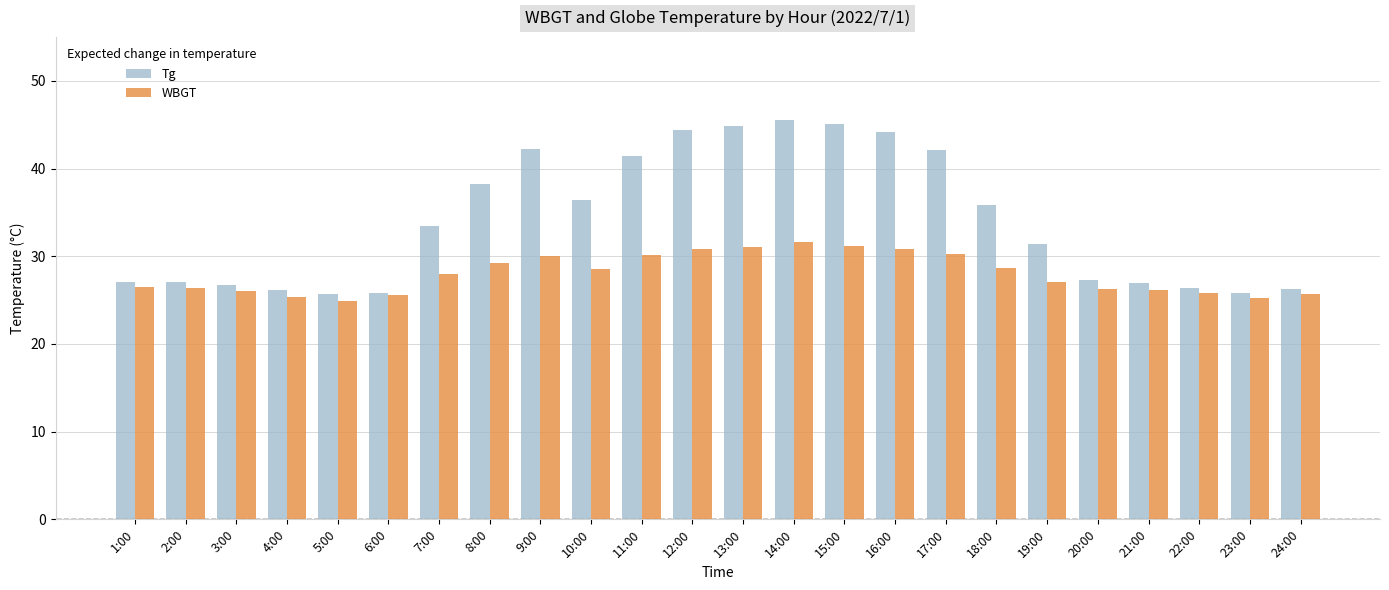

What is the total value across all series at 10:00?

65.0